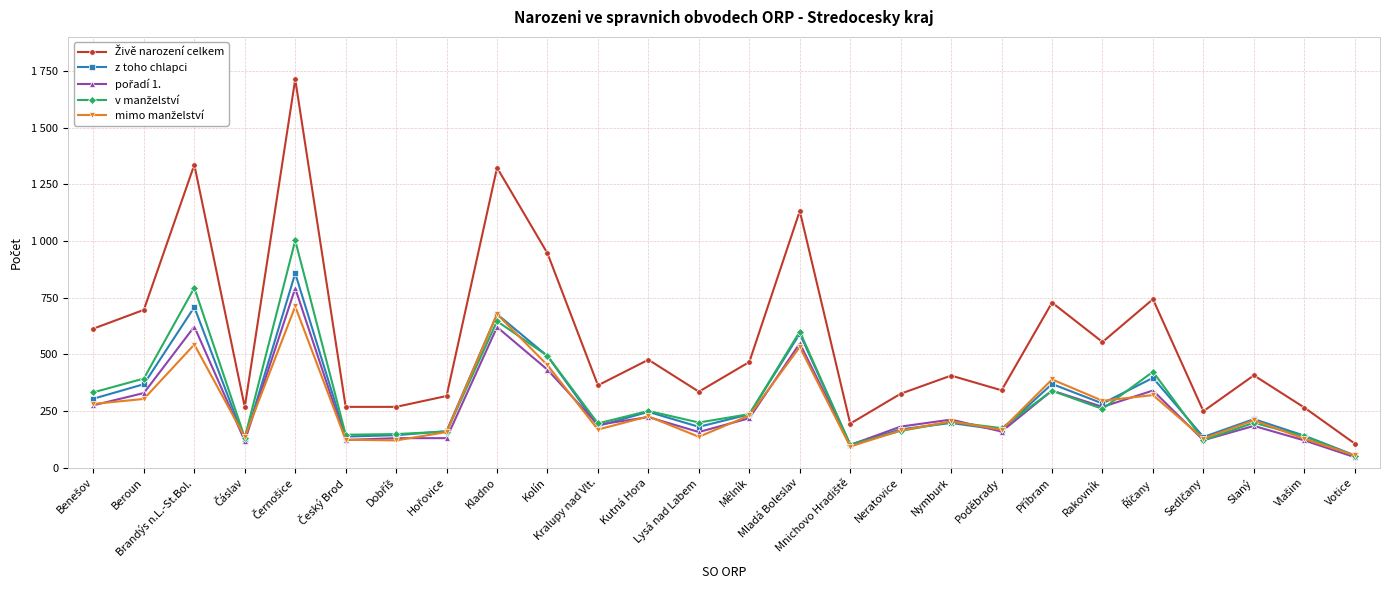

Is the value of mimo manželství at Kralupy nad Vlt. greater than the value of Živě narození celkem at Mladá Boleslav?

No